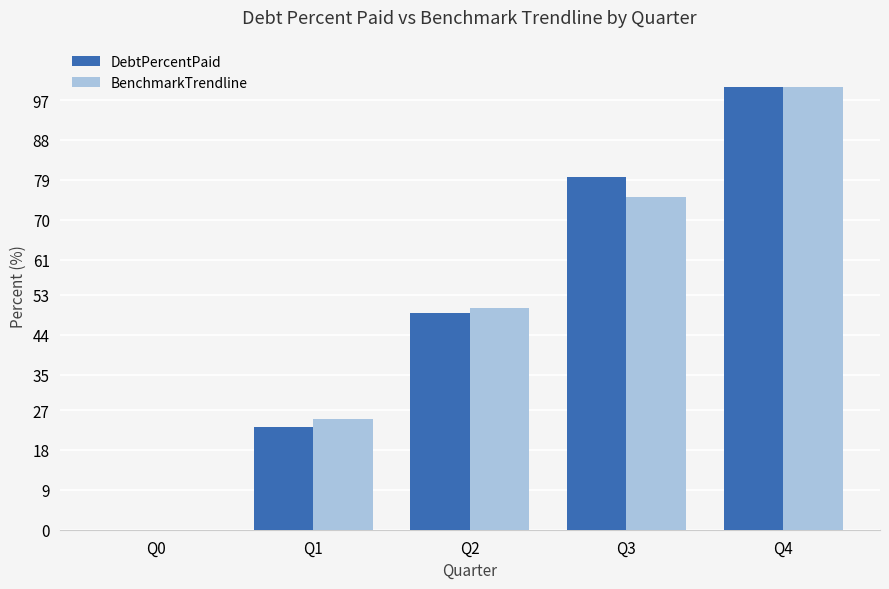

What is the sum of all DebtPercentPaid values?

251.5